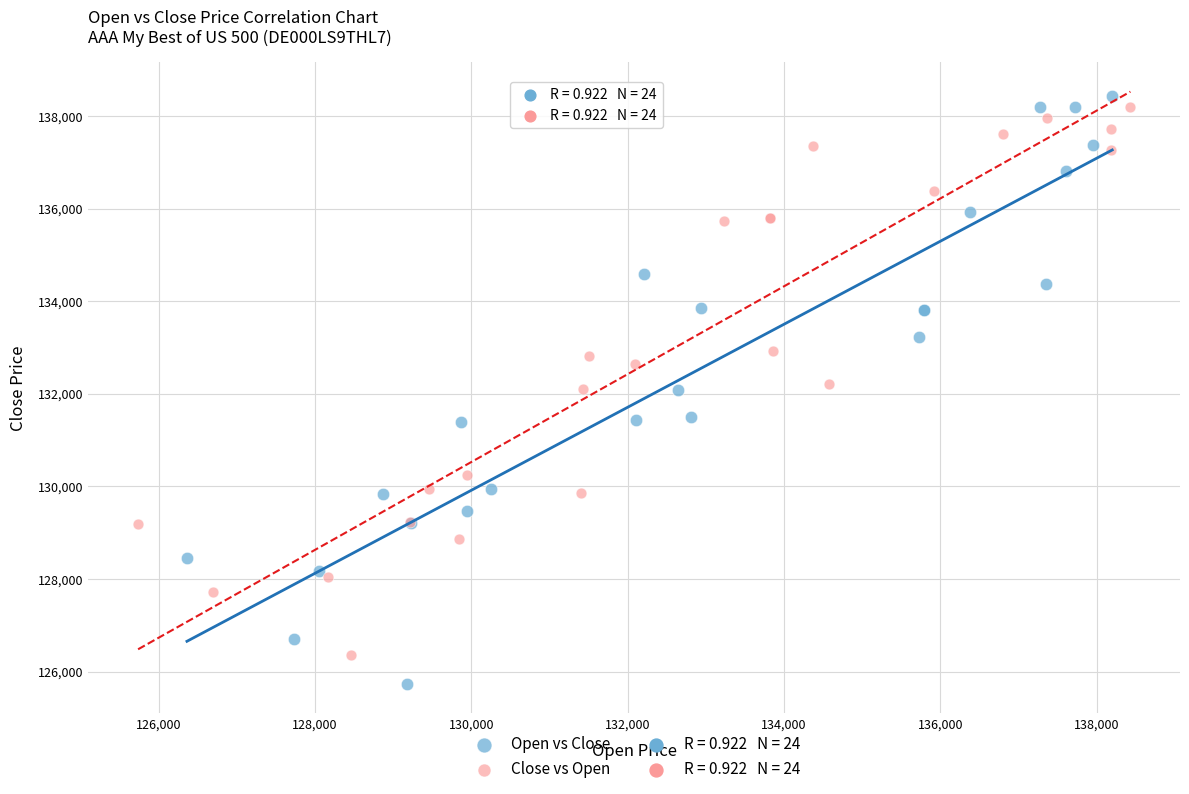

Which series contains the lowest Y value?

Open vs Close